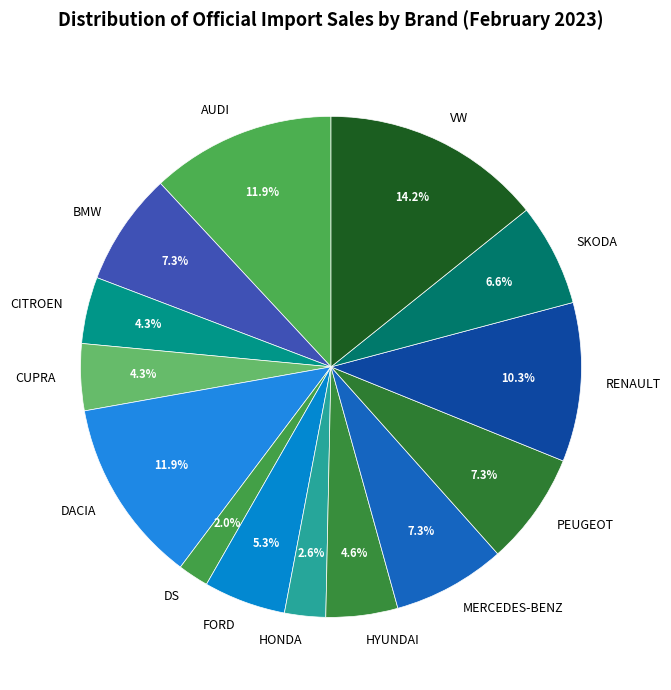

Does any single category account for the majority?

No